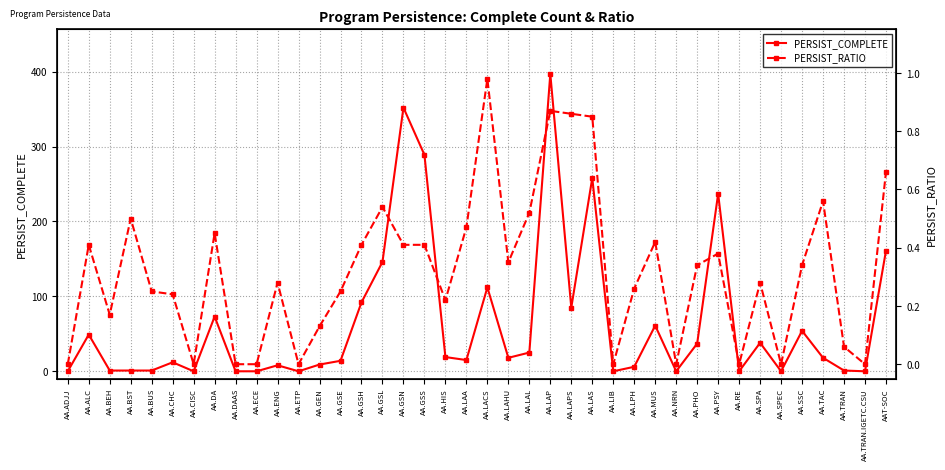

True or false: PERSIST_RATIO and PERSIST_COMPLETE intersect in this chart.

False